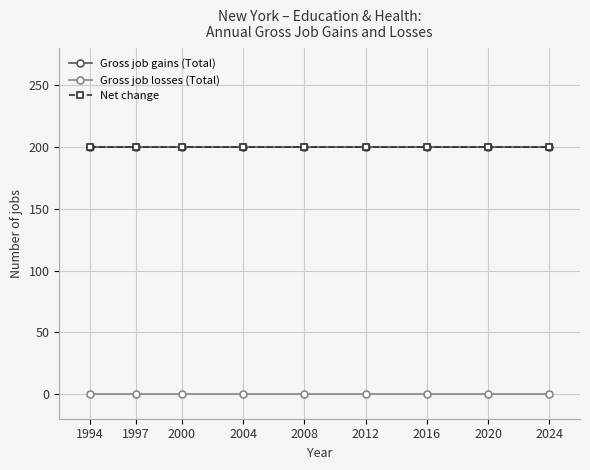

Does the chart have visible grid lines?

Yes